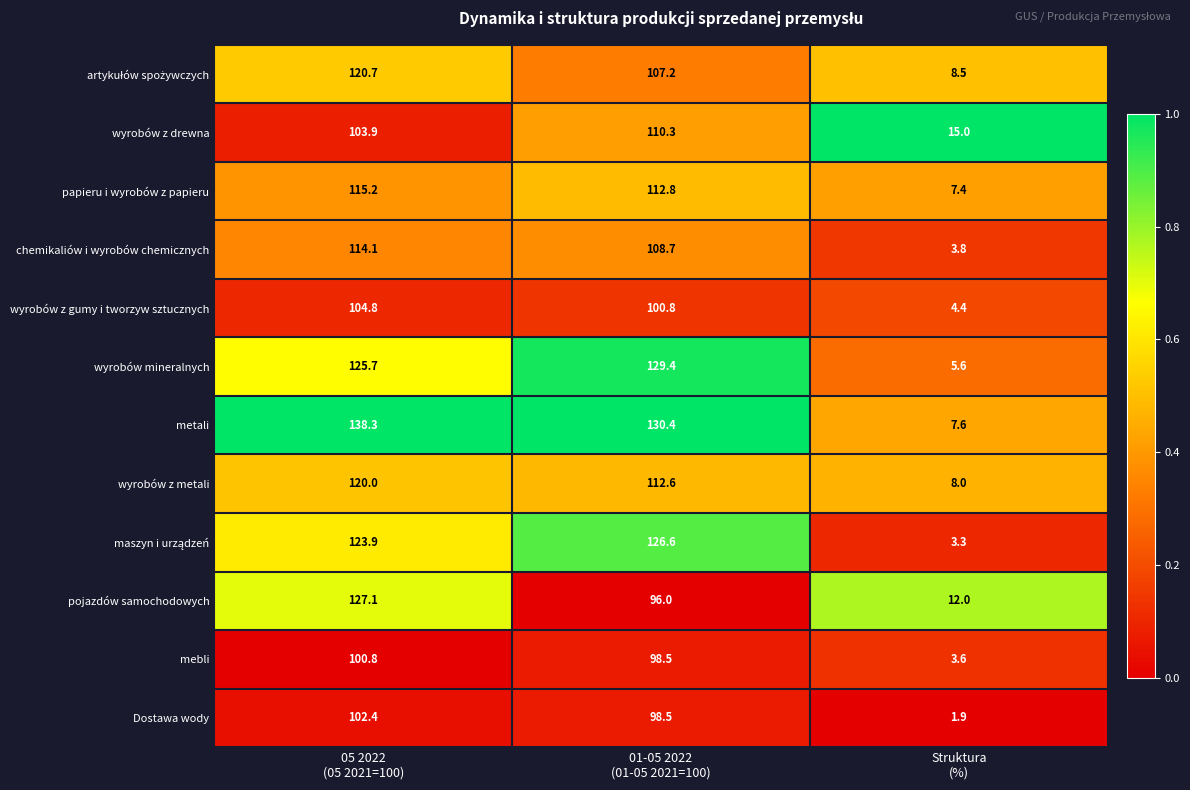

At which category does the chart reach its peak across all series?

05 2022
(05 2021=100)